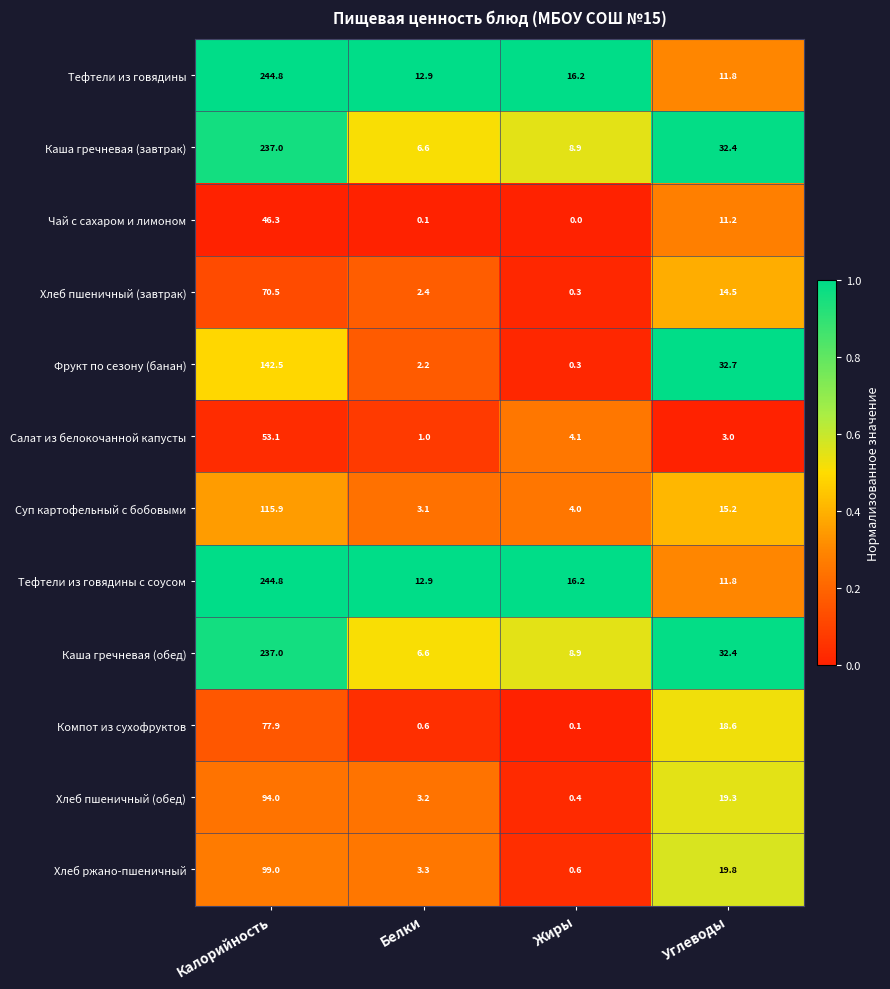

What is the spread (max minus min) of values at Калорийность?

198.5